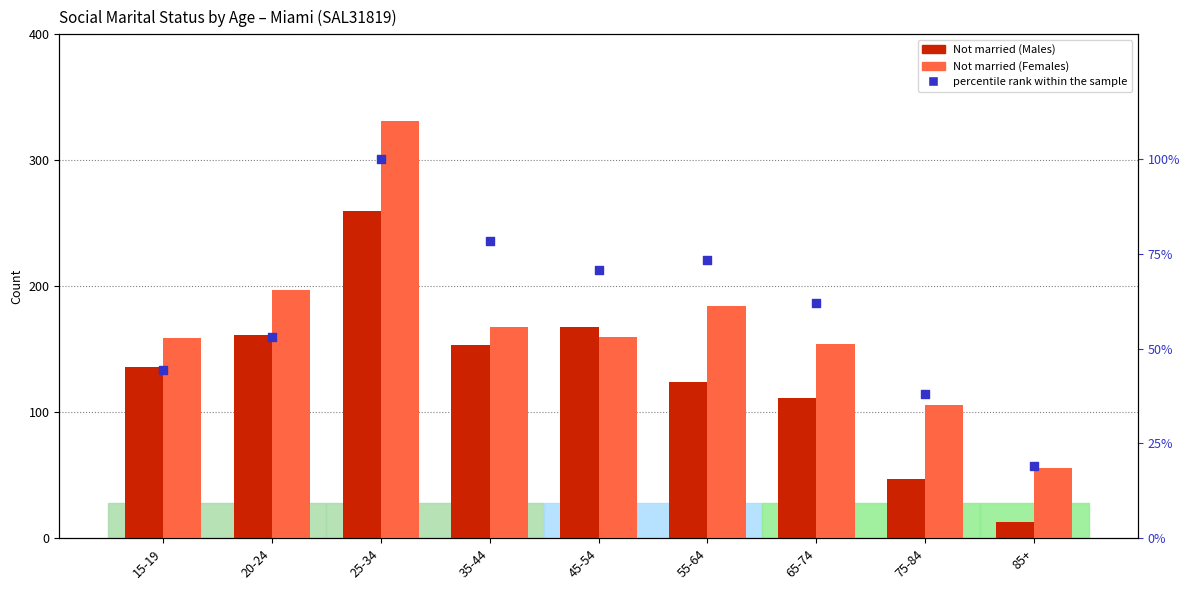

Is the value of Not married (Males) at 75-84 greater than the value of percentile rank within the sample at 75-84?

Yes